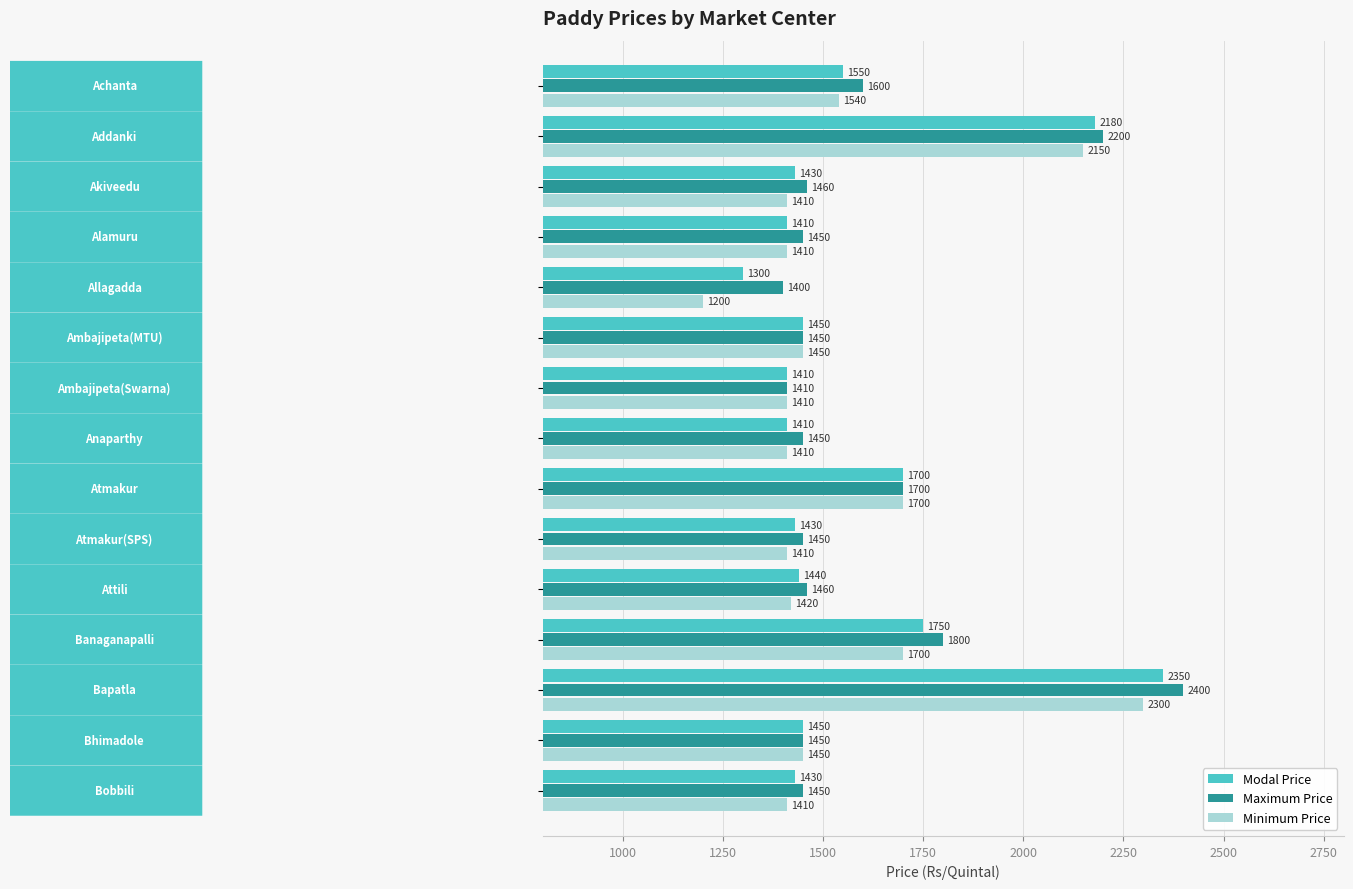

At how many categories does at least one series exceed 1803?

2